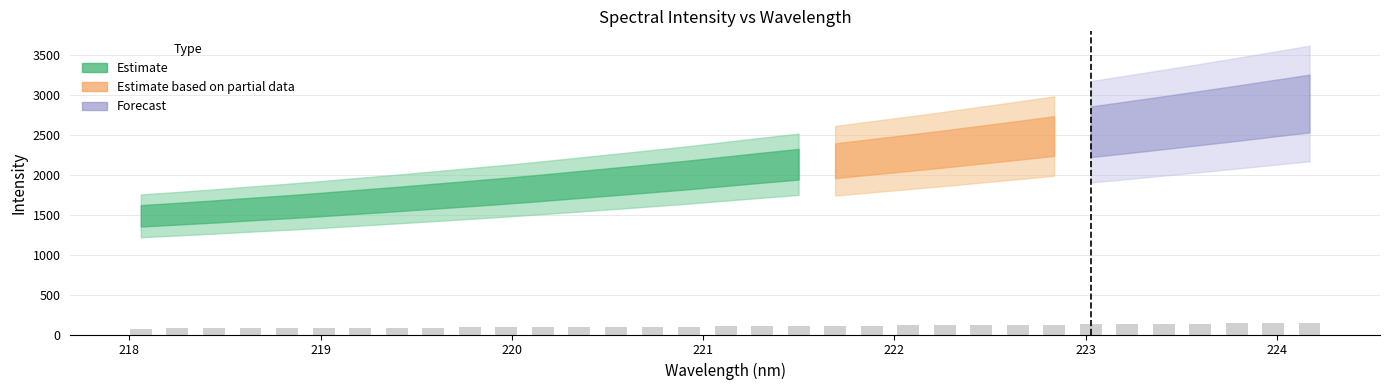

Does the chart contain stacked bars?

No